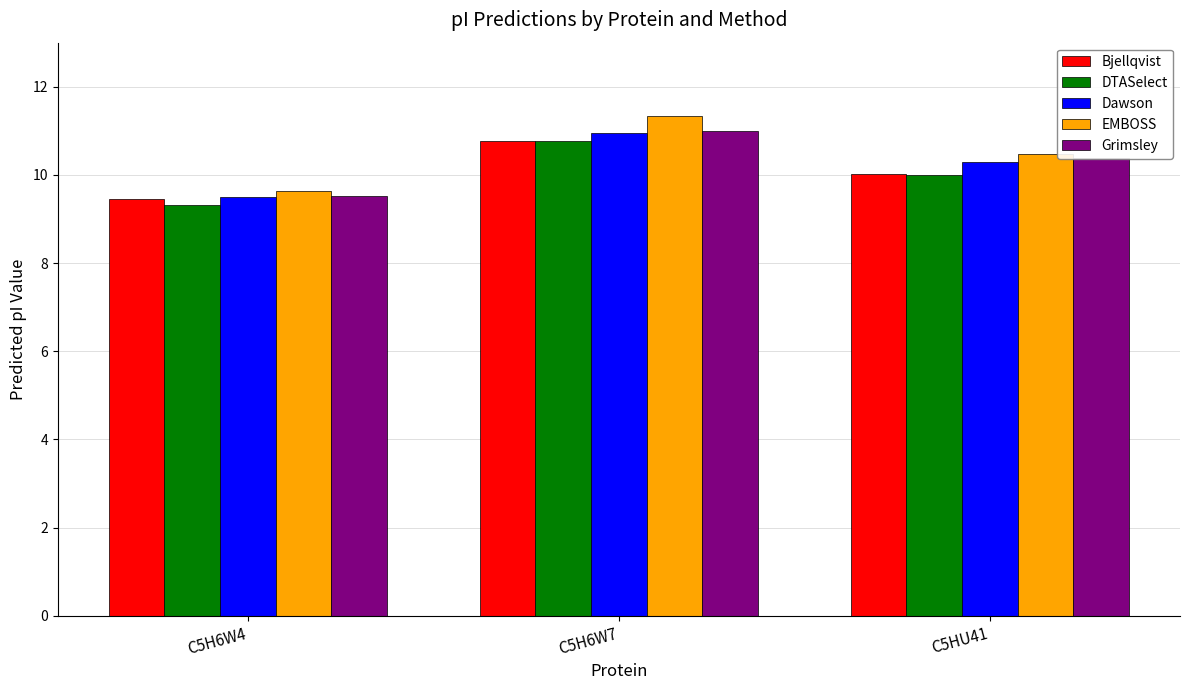

Which series has the largest total across all categories?

EMBOSS